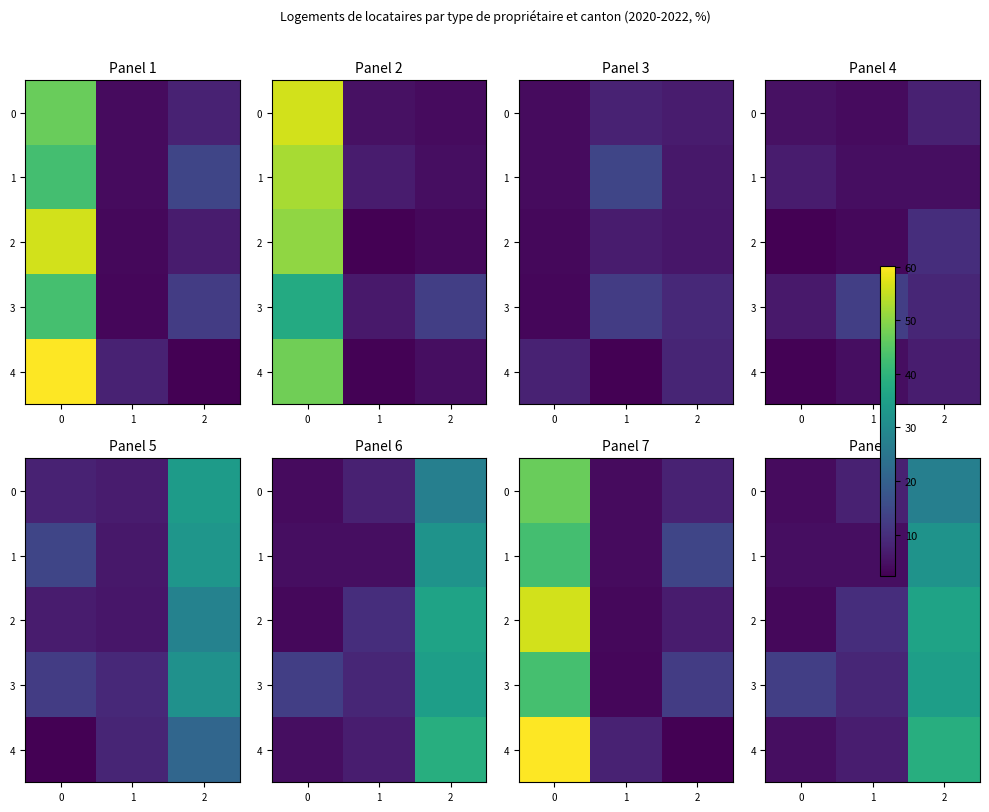

At which label is 4 closest to 21?

1